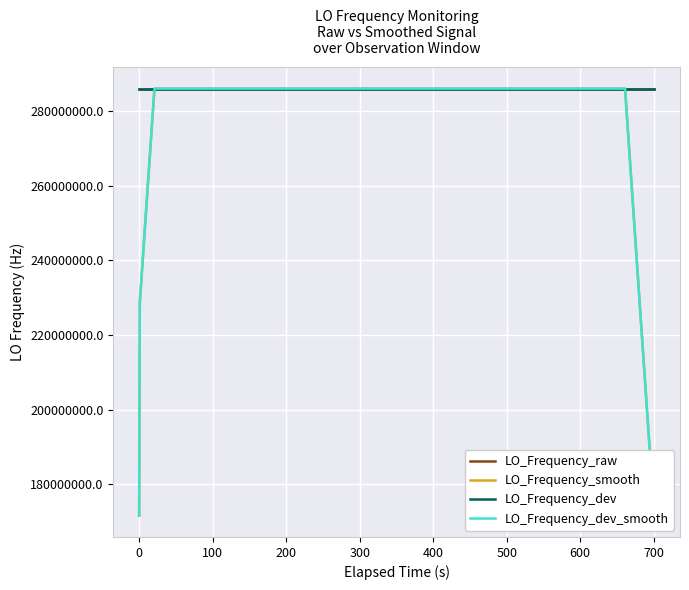

Is the value of LO_Frequency_smooth at 26 greater than the value of LO_Frequency_dev at 36?

Yes